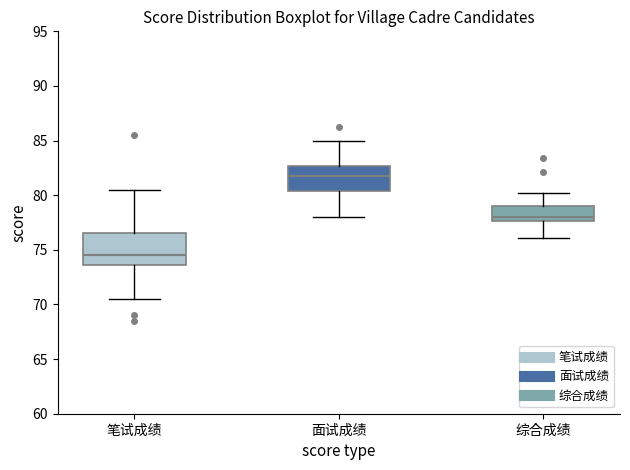

Where is the upper edge of the box for 综合成绩 on the y-axis? The values are not printed on the chart, so give them approximately, as read against the axis.

79.0